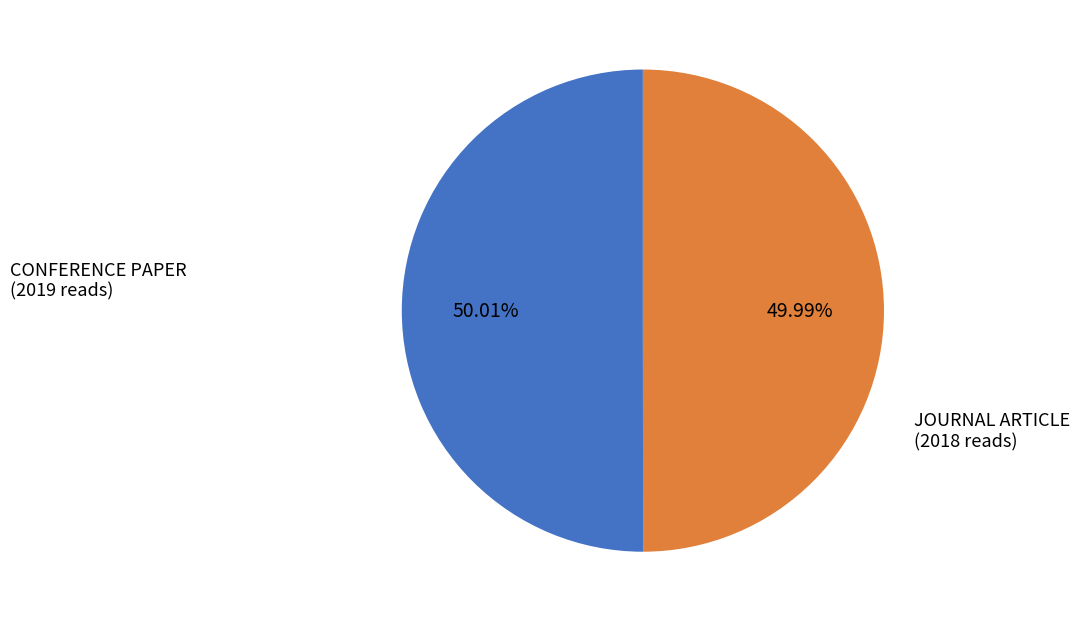

Does any single category account for the majority?

Yes